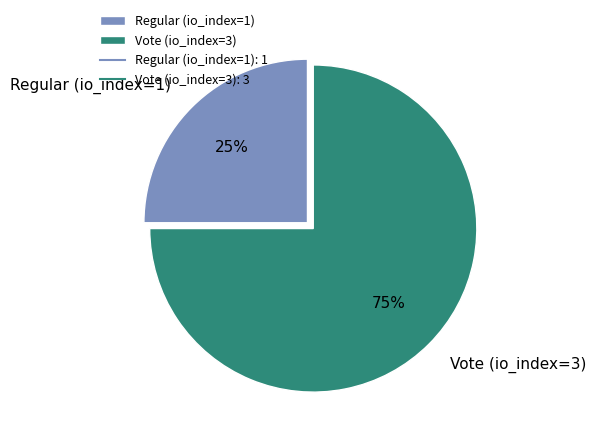

Between Vote (io_index=3) and Regular (io_index=1), which is larger?

Vote (io_index=3)